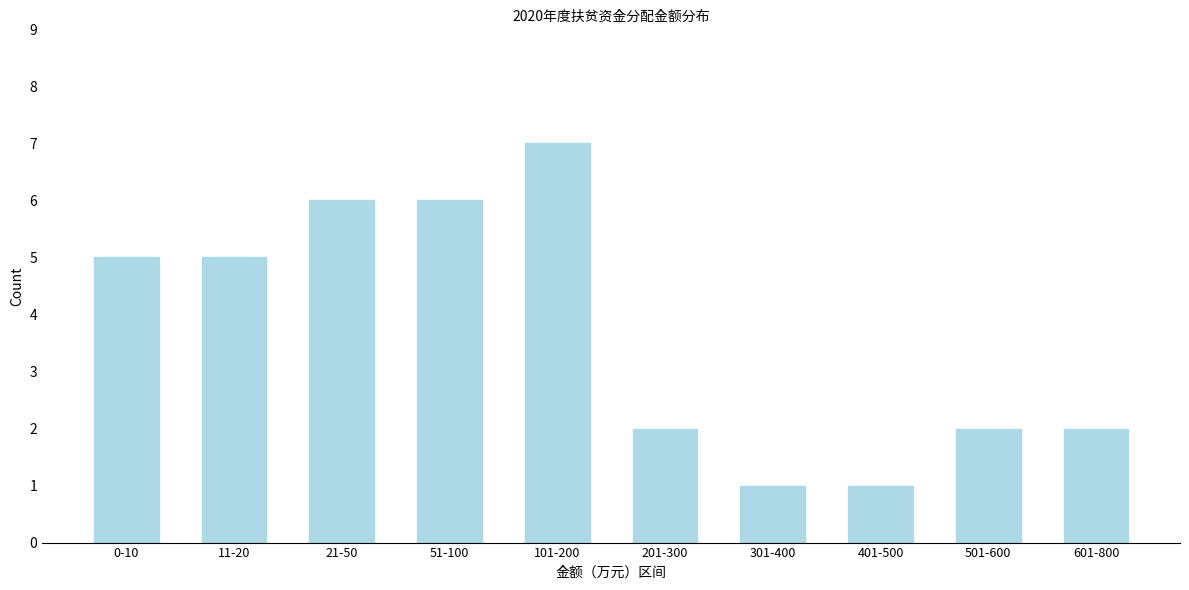

Reading left to right, list all the values displayed in this chart.

5	5	6	6	7	2	1	1	2	2